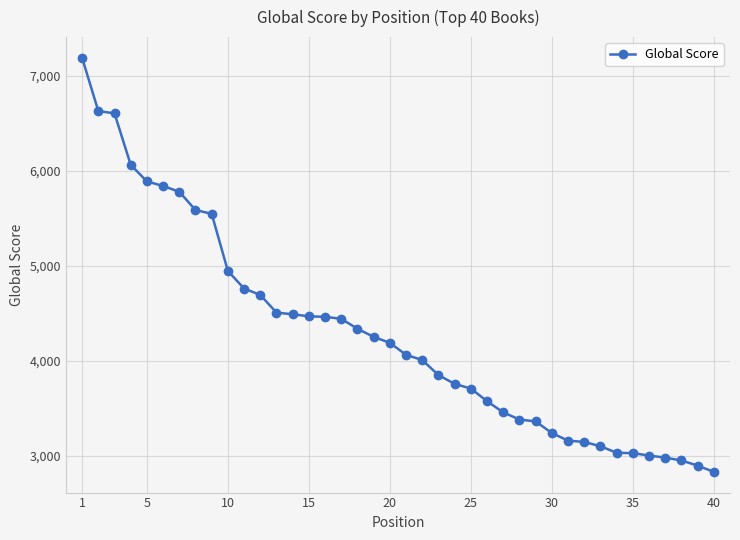

How many data points does each series have?

40